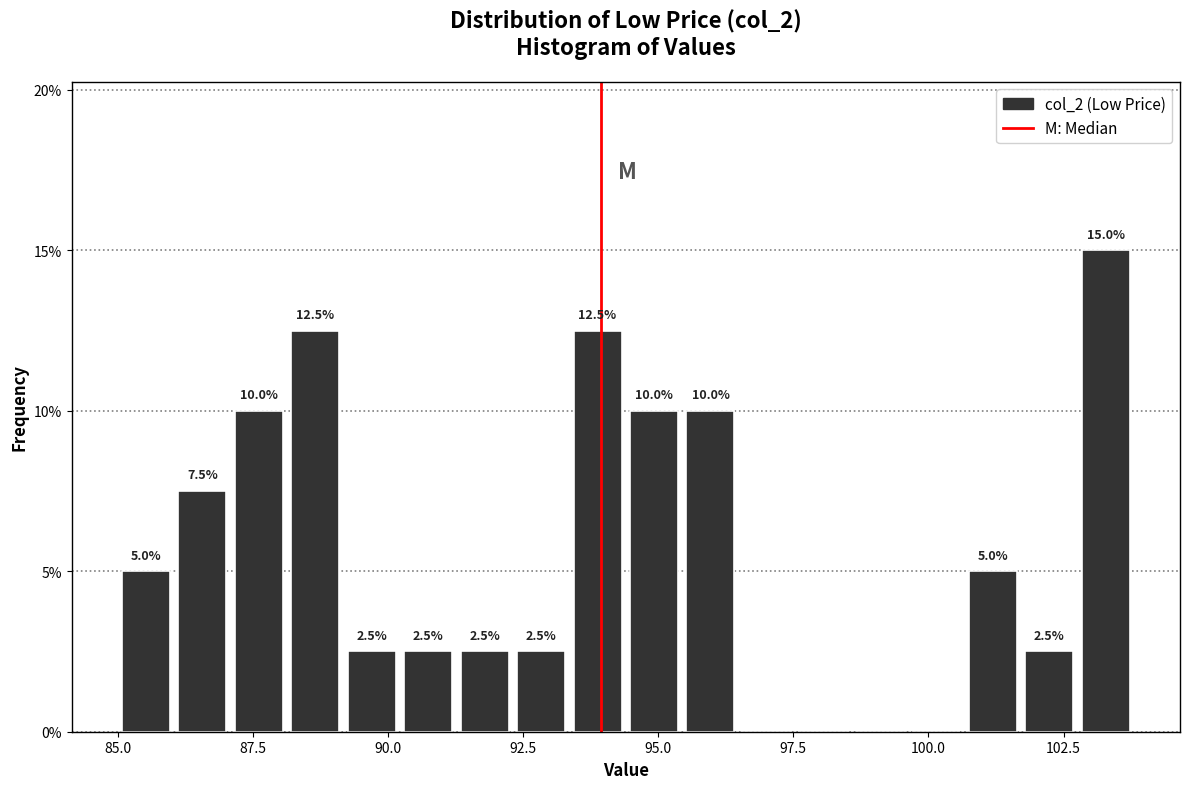

Around what value on the x-axis is the tallest bar? Give the approximate position of its centre, as read against the axis.

103.5